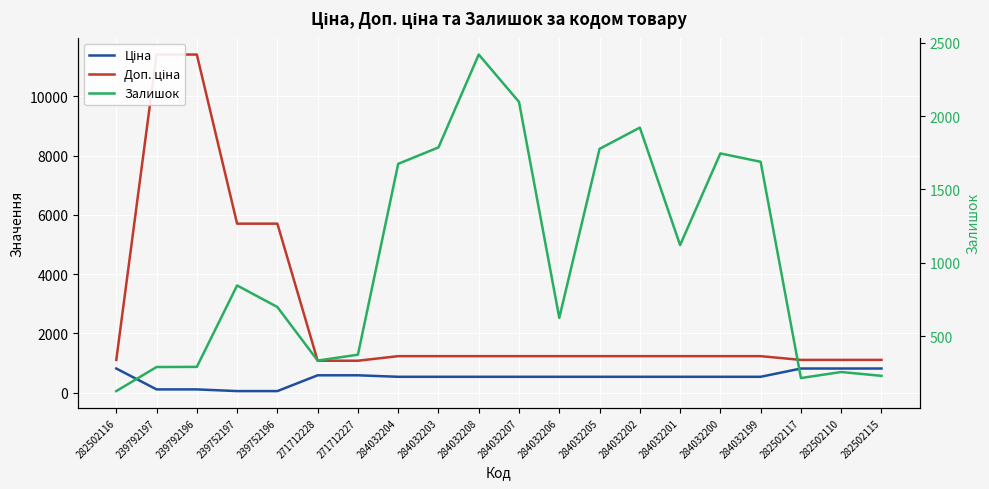

What is the lowest value of the Доп. ціна series?

1081.7